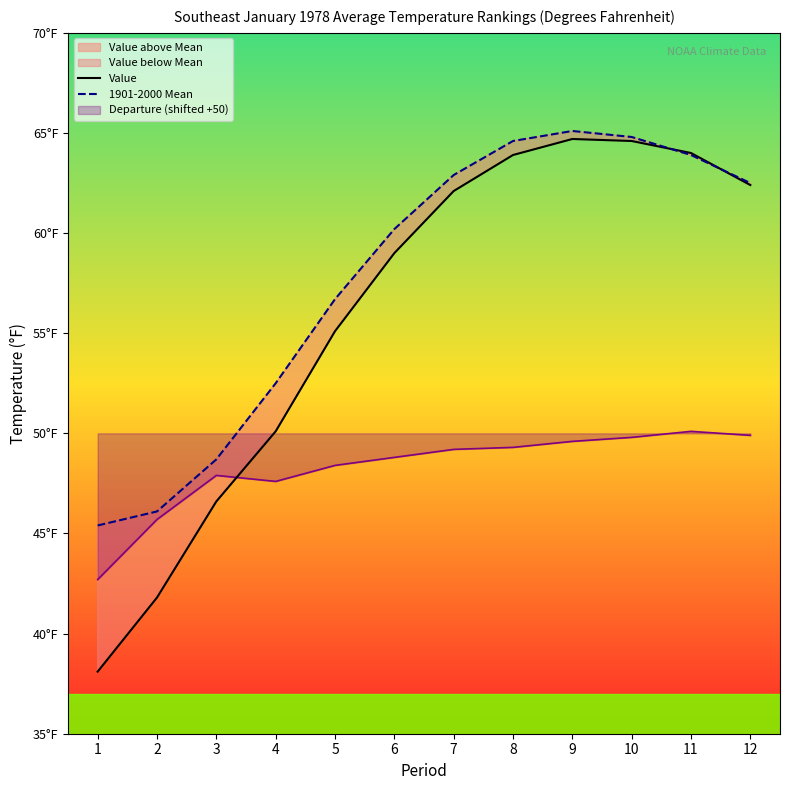

Is the value of 1901-2000 Mean at 12 greater than the value of Value at 8?

No